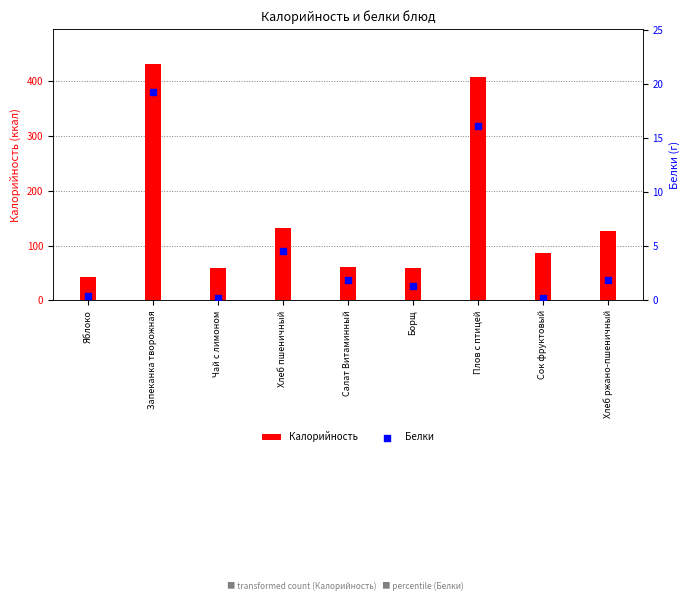

At how many categories does at least one series exceed 187?

2